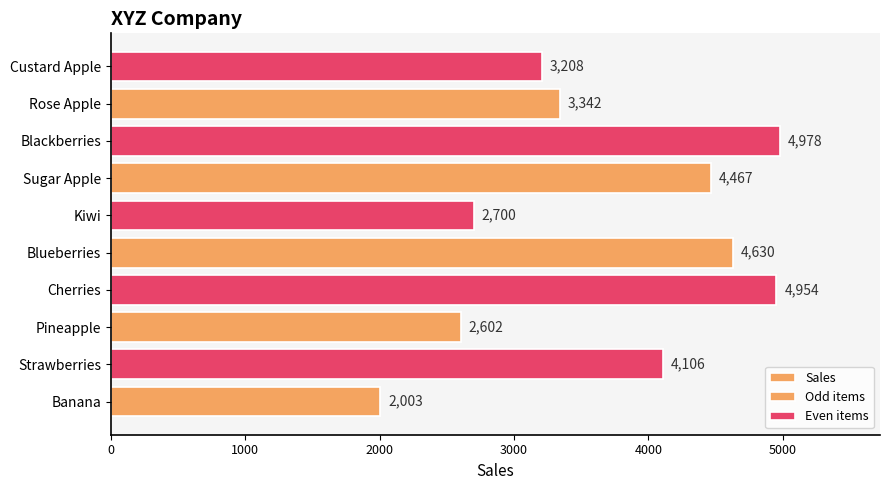

Reading left to right, extract all data points from this chart.

Banana=2003	Strawberries=4106	Pineapple=2602	Cherries=4954	Blueberries=4630	Kiwi=2700	Sugar Apple=4467	Blackberries=4978	Rose Apple=3342	Custard Apple=3208